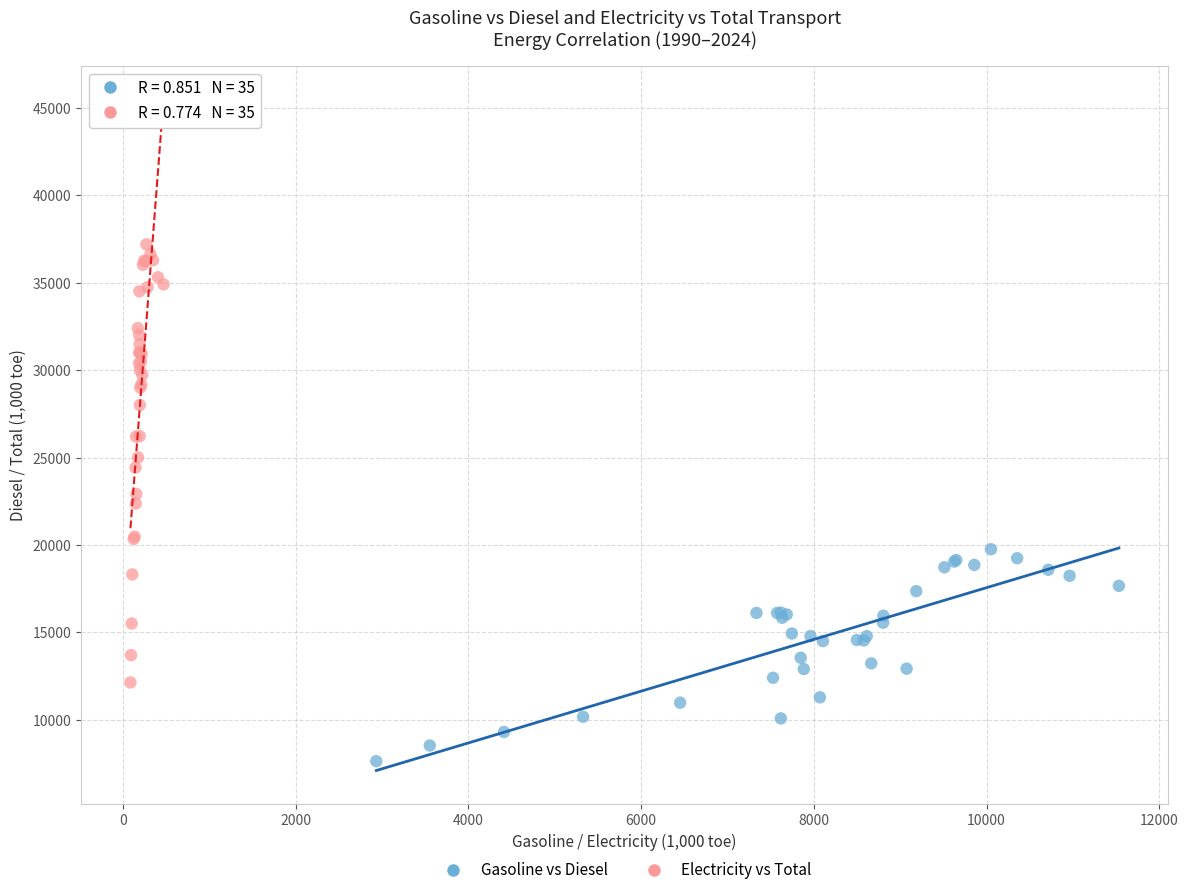

Which series has the widest spread of Y values?

Electricity vs Total